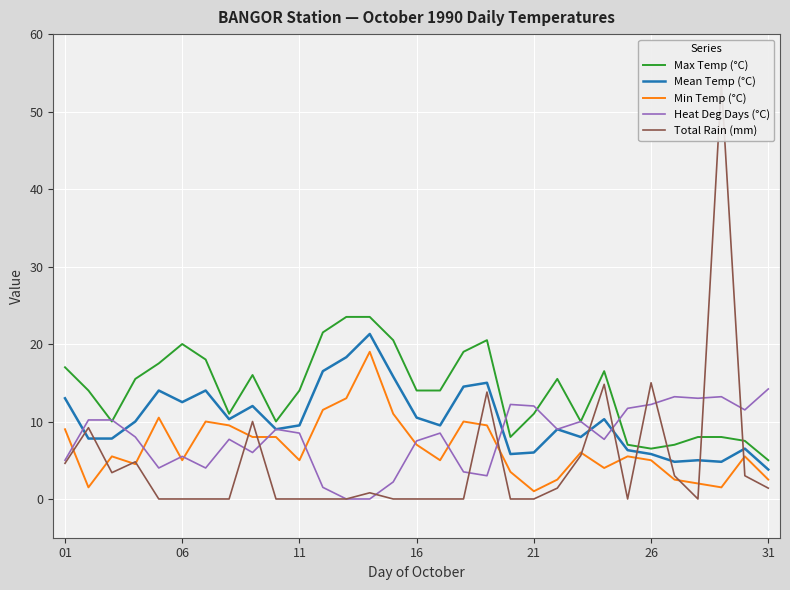

What is the sum of the Min Temp (°C) values at 26 and 21?

6.0